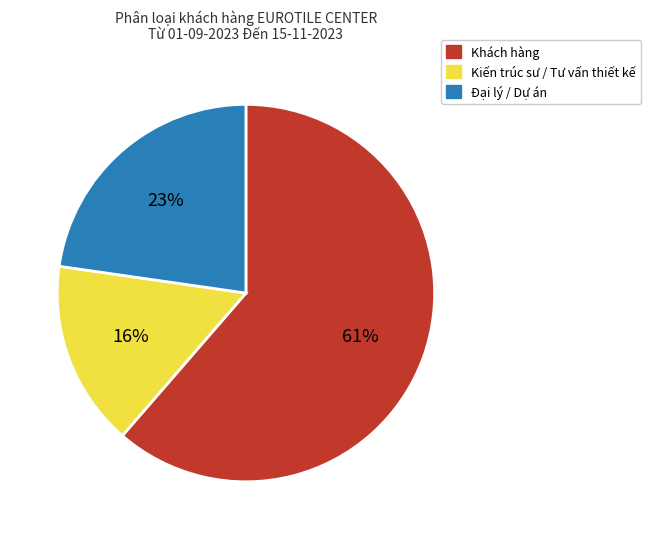

Rank the categories by value from lowest to highest.

Kiến trúc sư / Tư vấn thiết kế, Đại lý / Dự án, Khách hàng